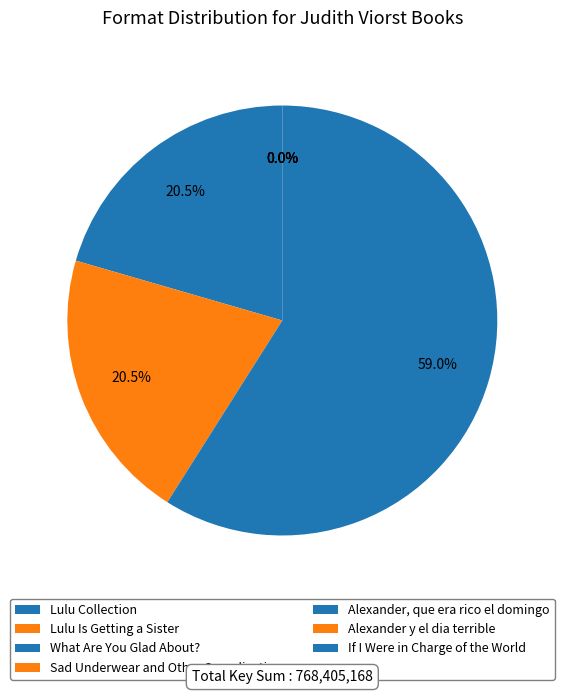

To the nearest percent, what is the difference between the largest and smallest slice percentages?

59%